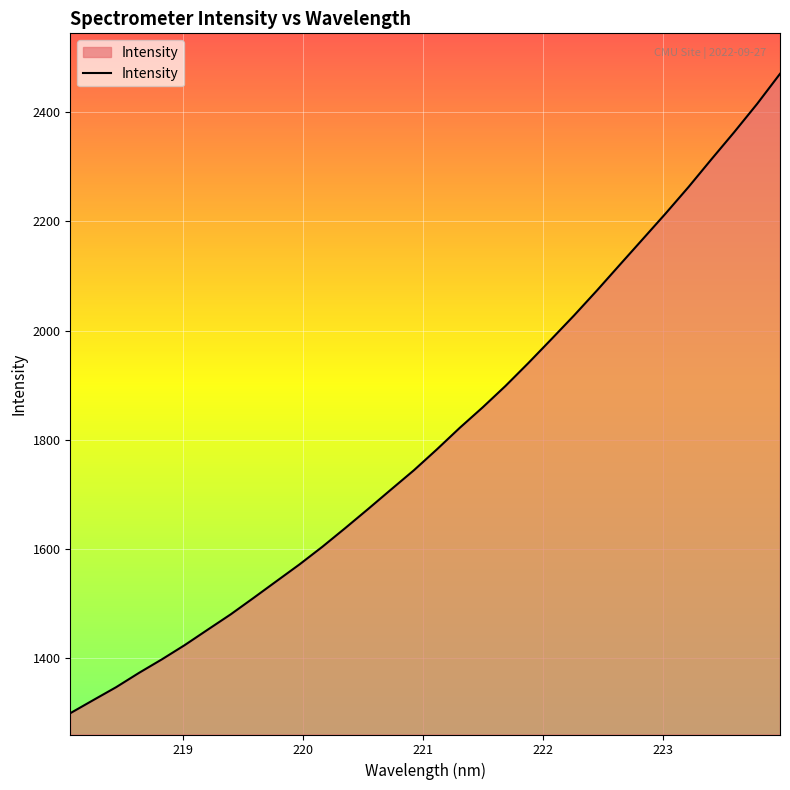

What is the difference between the second highest and minimum values?

1115.5